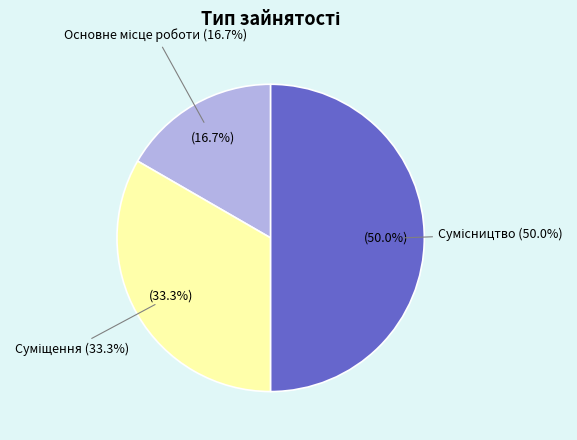

Is it true that Суміщення is 27% of the pie?

False